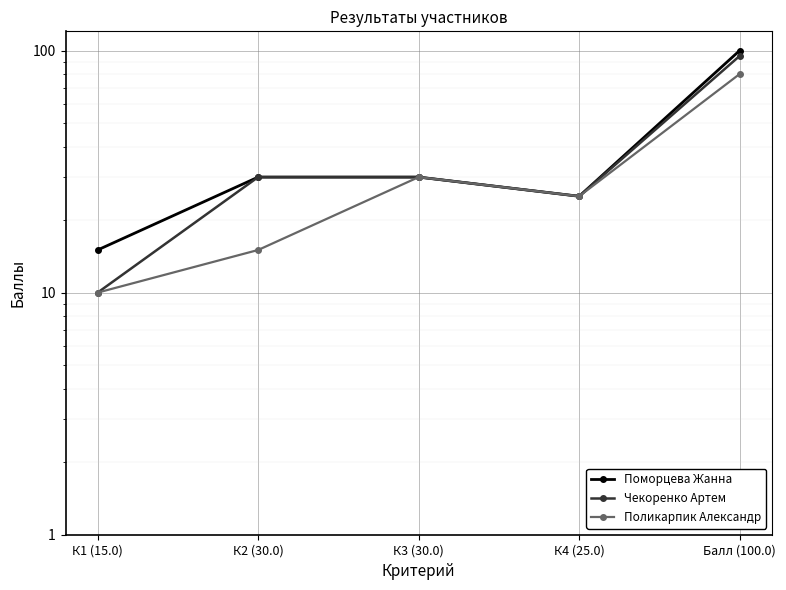

Reading right to left, transcribe all the data shown in this chart.

Поморцева Жанна: 100	25	30	30	15
Чекоренко Артем: 95	25	30	30	10
Поликарпик Александр: 80	25	30	15	10